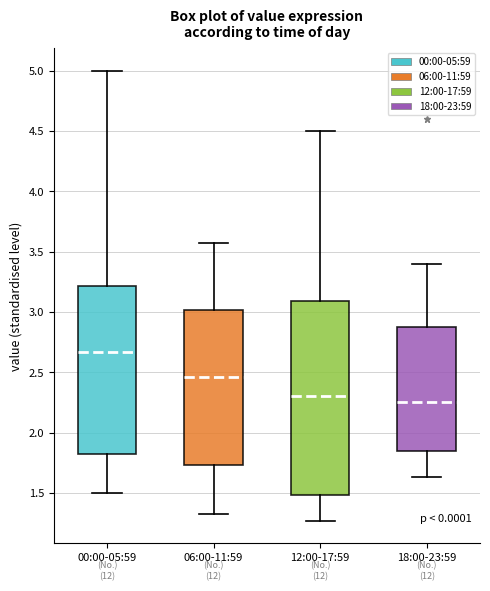

Which box's median line is the highest?

00:00-05:59